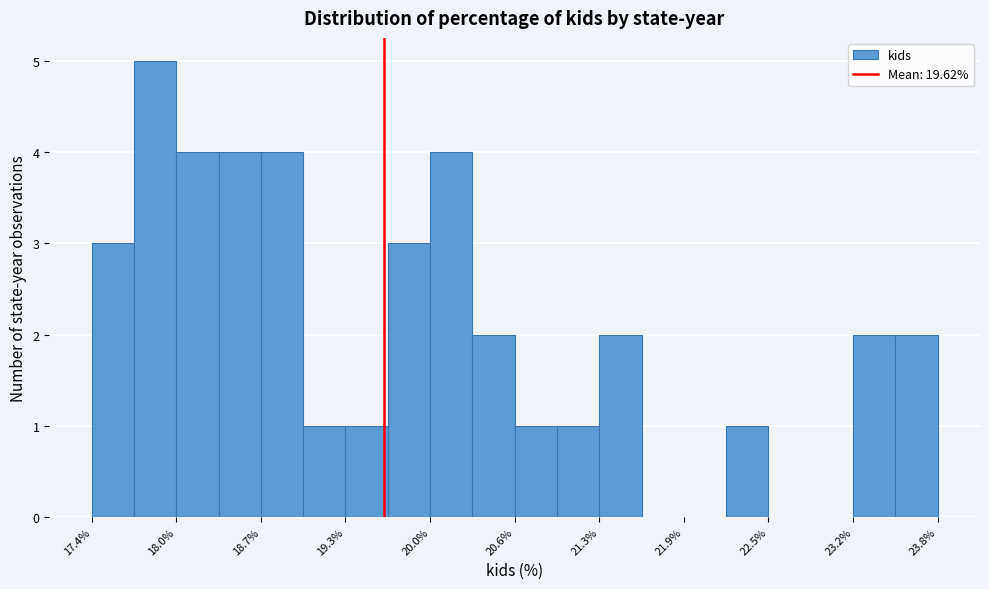

Read against the x-axis, roughly where is the centre of the tallest bar?

17.9